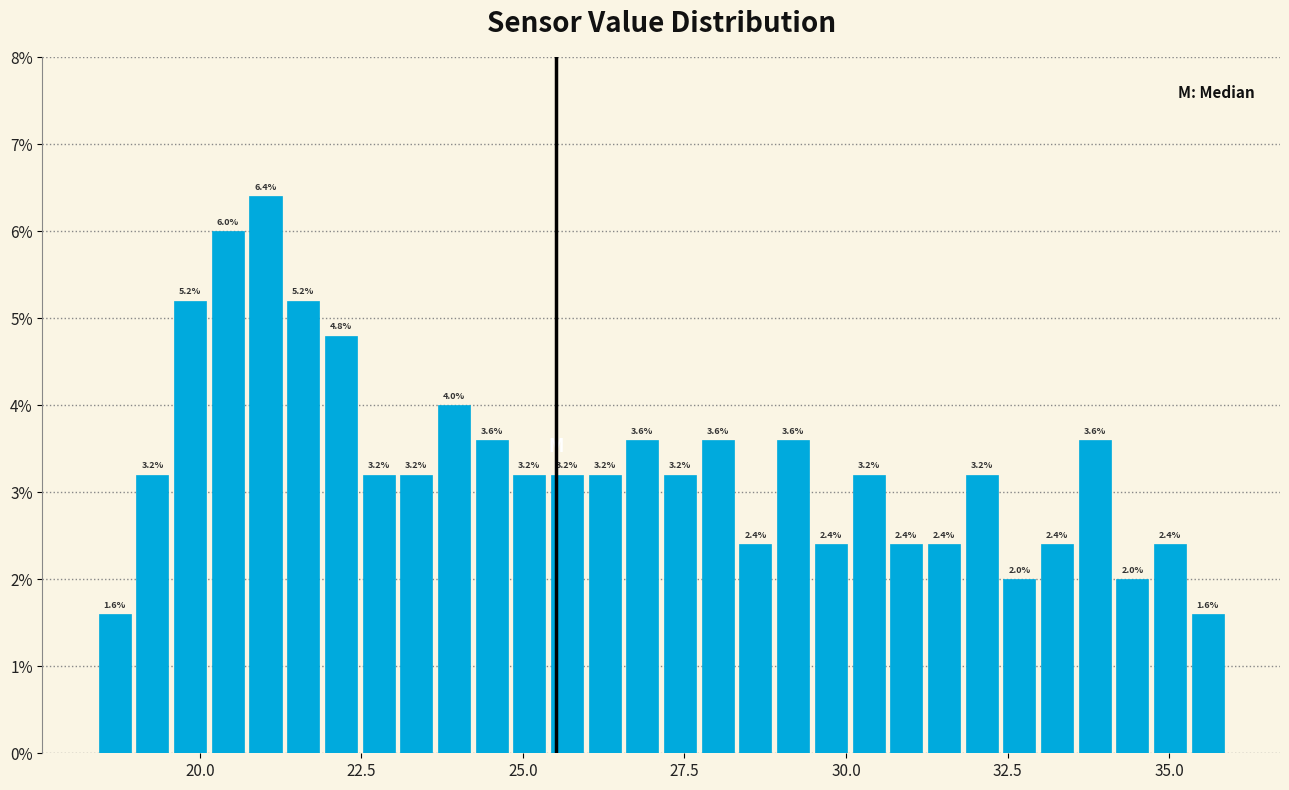

Around what value on the x-axis is the tallest bar? Give the approximate position of its centre, as read against the axis.

21.0